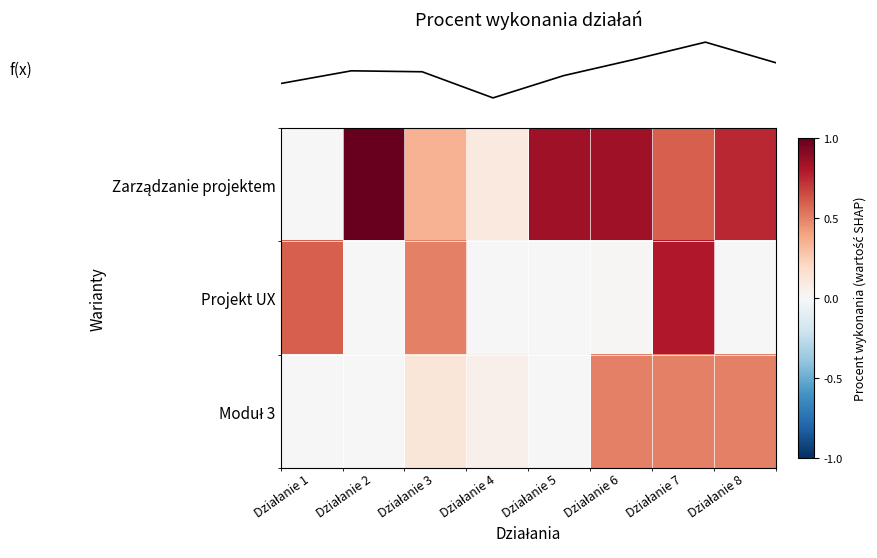

What is the total value across all series at Działanie 5?

0.8